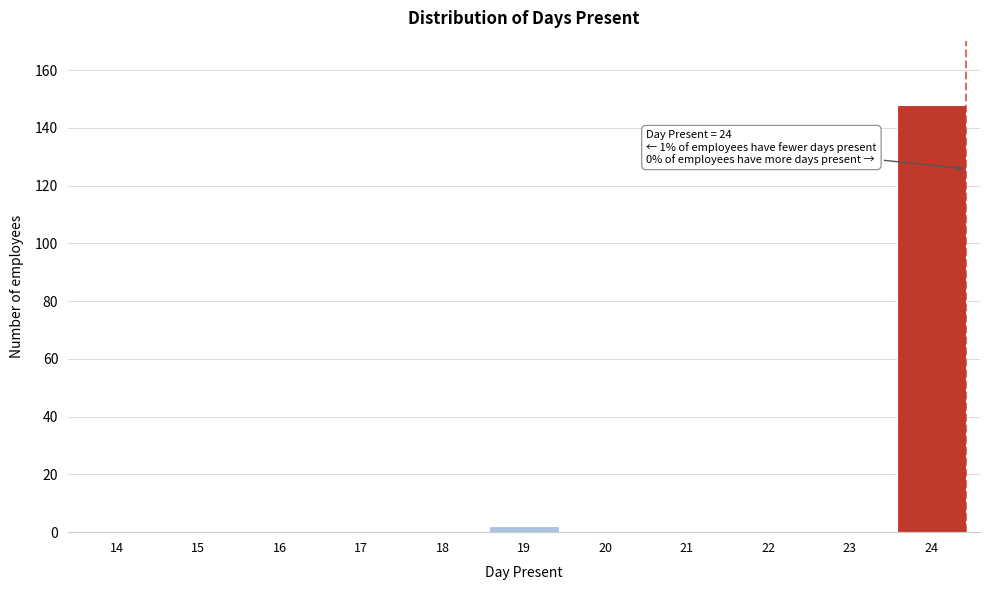

Reading right to left, extract all data points from this chart.

24=148	23=0	22=0	21=0	20=0	19=2	18=0	17=0	16=0	15=0	14=0